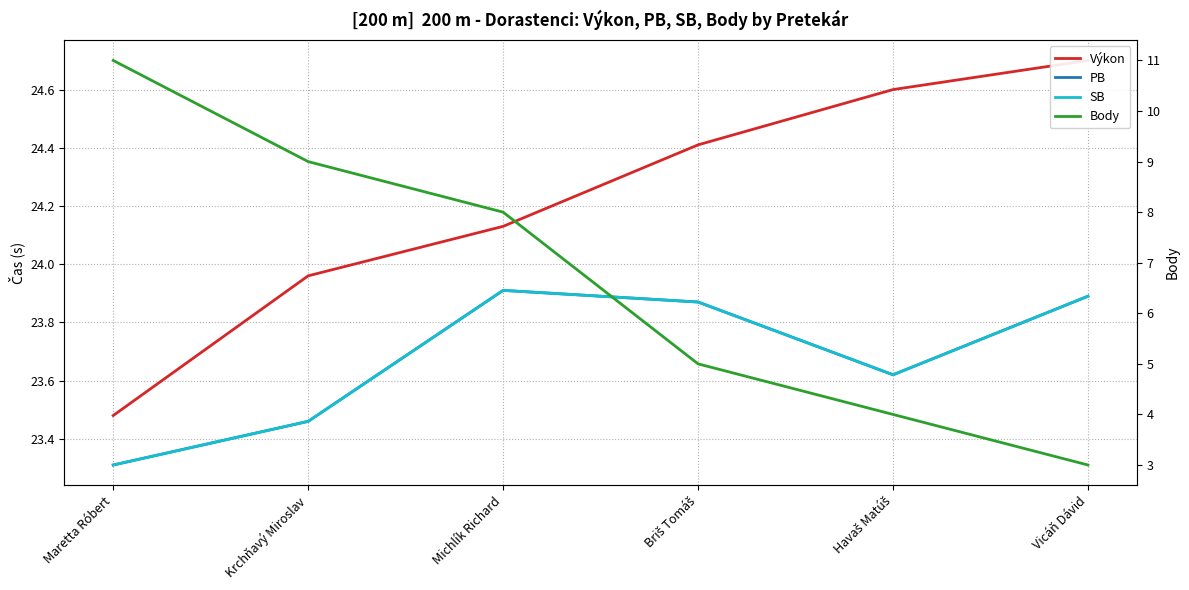

Which series has the widest spread of values?

Body